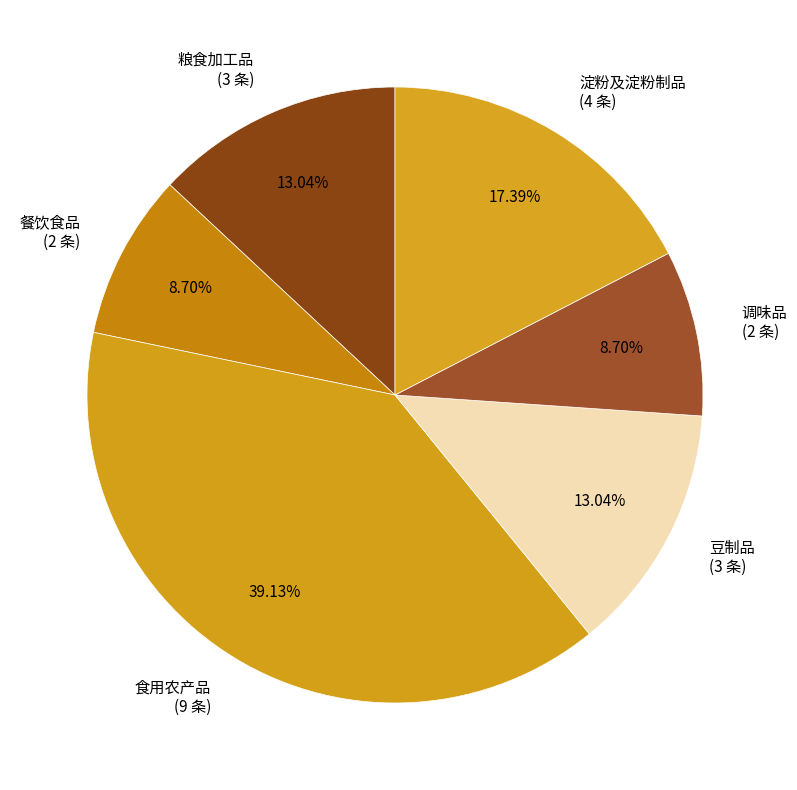

To the nearest percent, what is the difference between the largest and smallest slice percentages?

30%